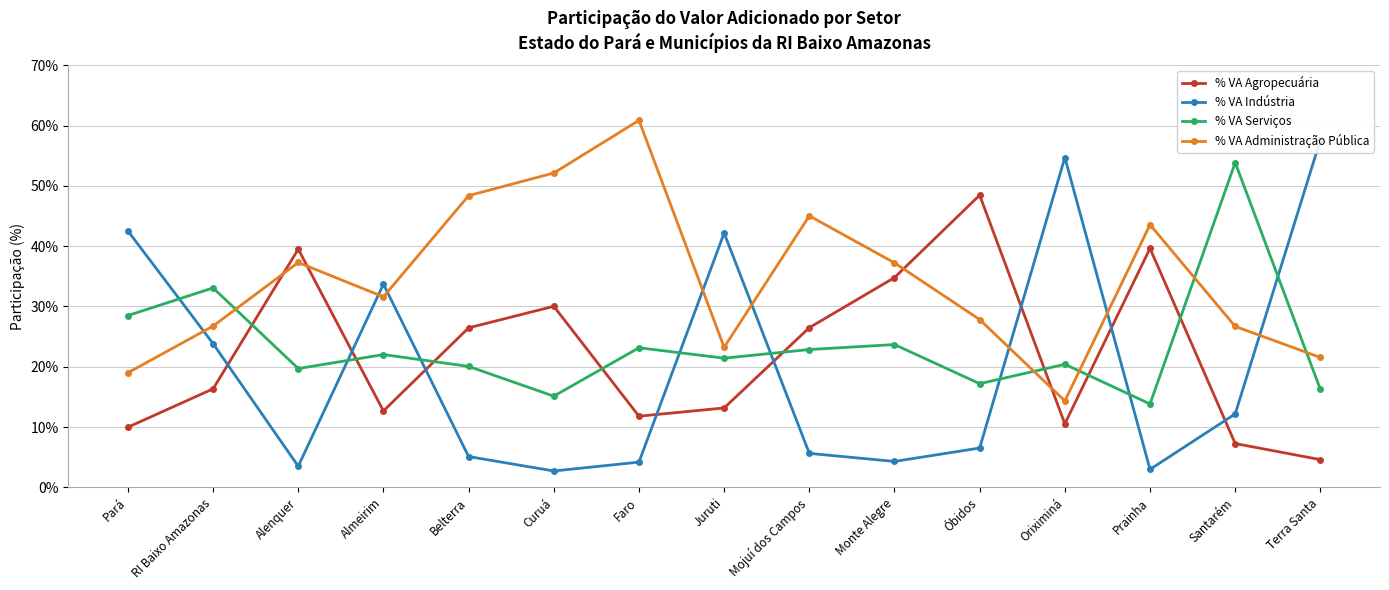

At which label does % VA Indústria first exceed 6?

Pará